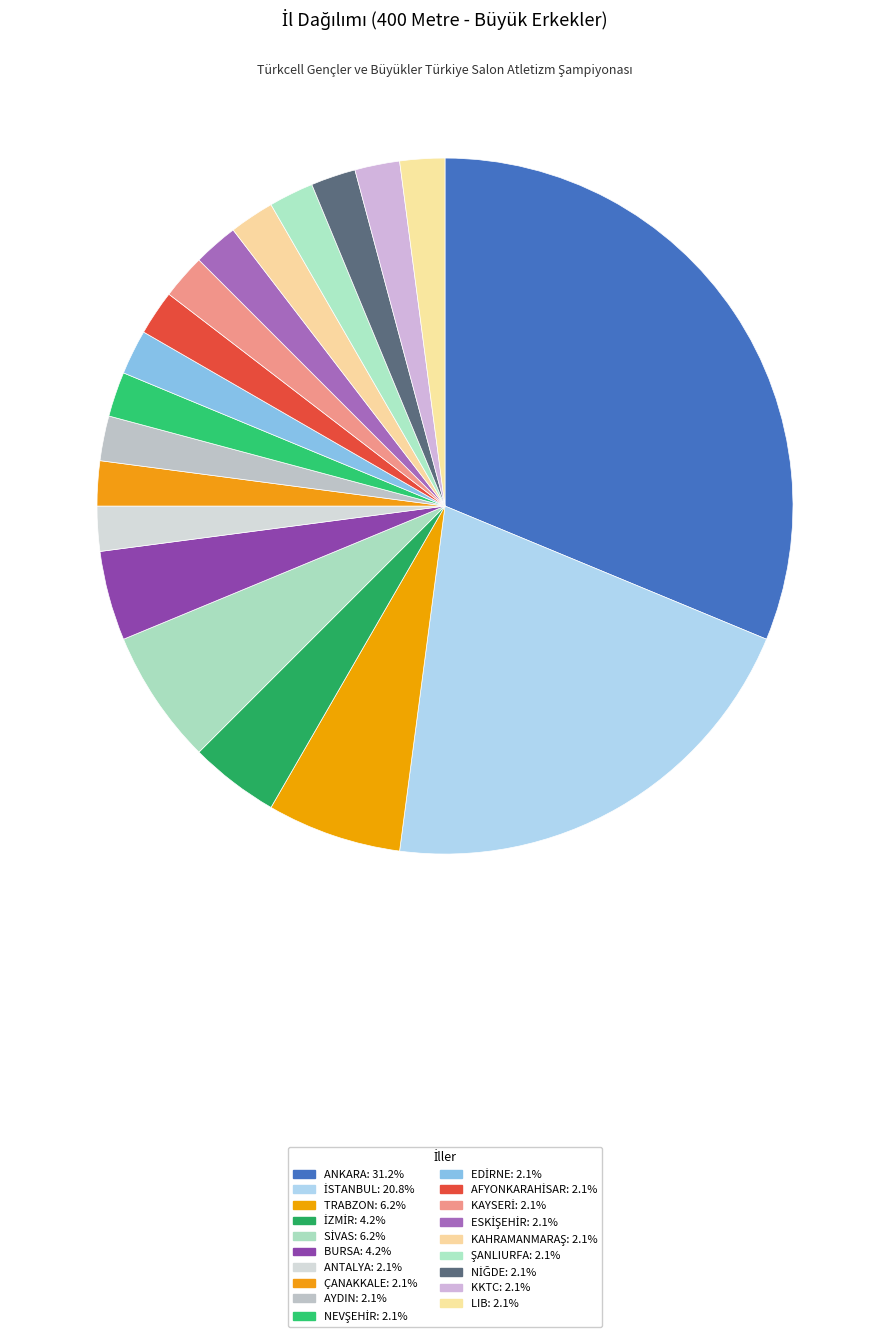

How many slices are in this pie chart?

19